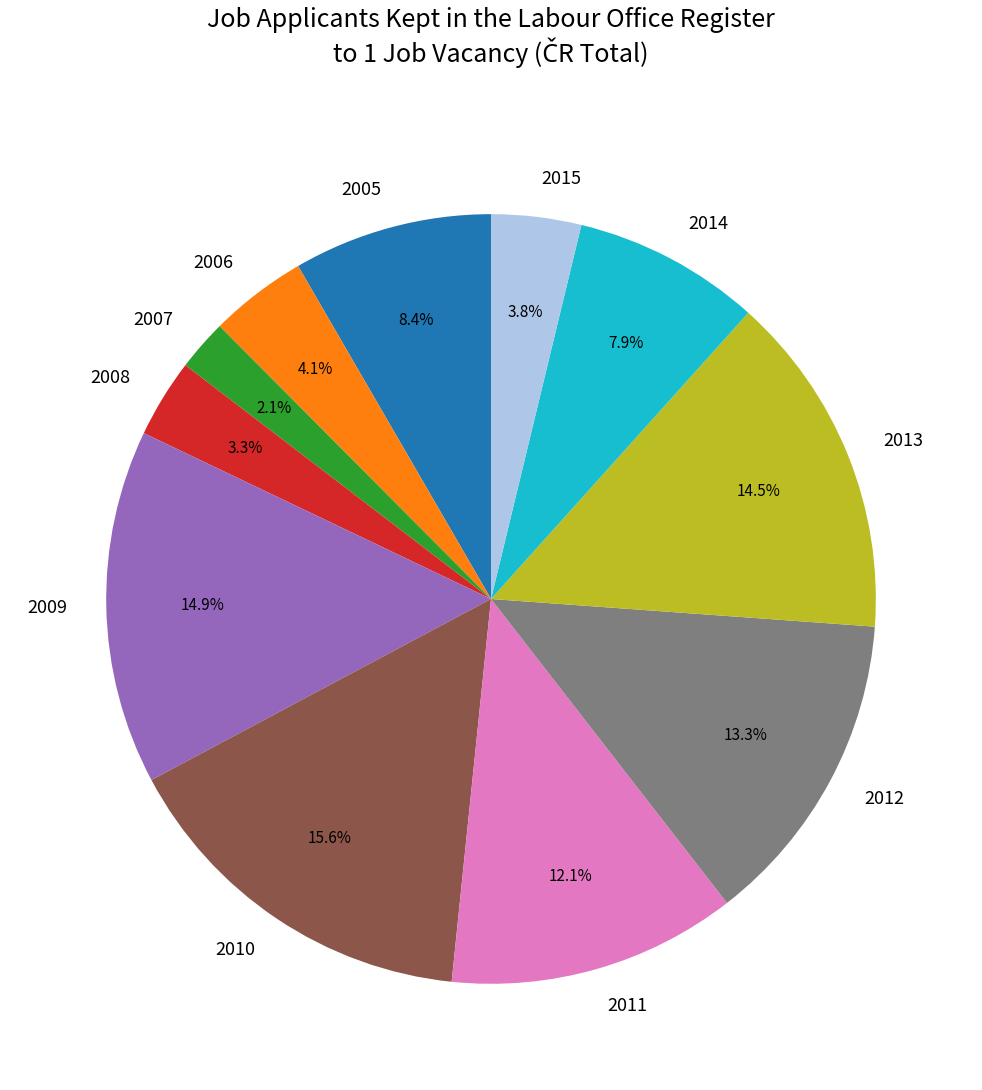

What percentage is the 2007 slice, to the nearest percent?

2%